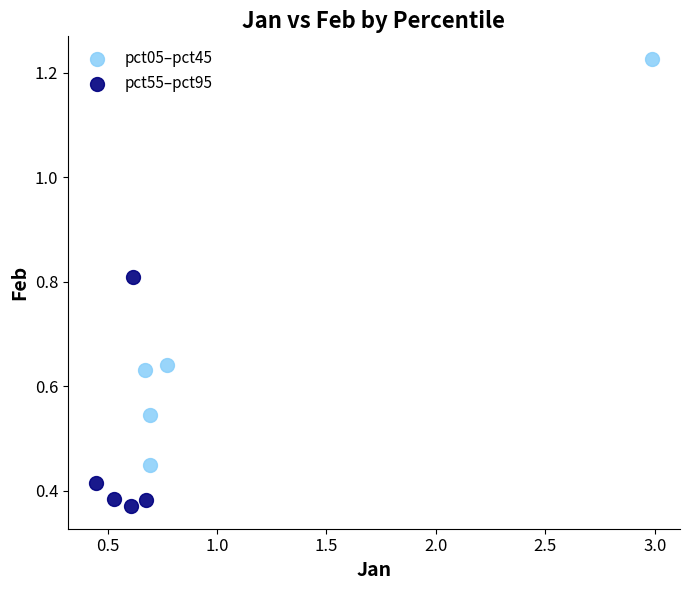

Which series has the largest Y range (max minus min)?

pct05–pct45